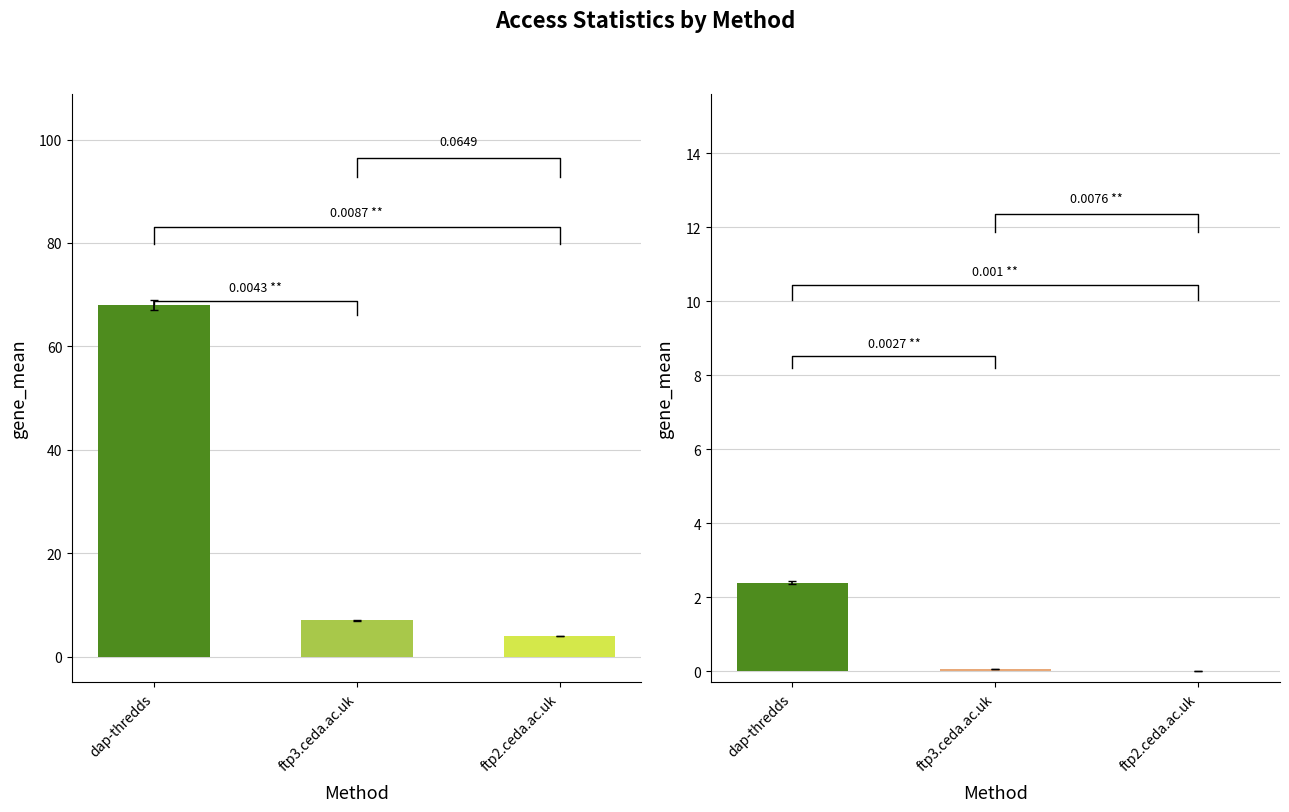

What is the label of the 3rd bar from the right?

dap-thredds